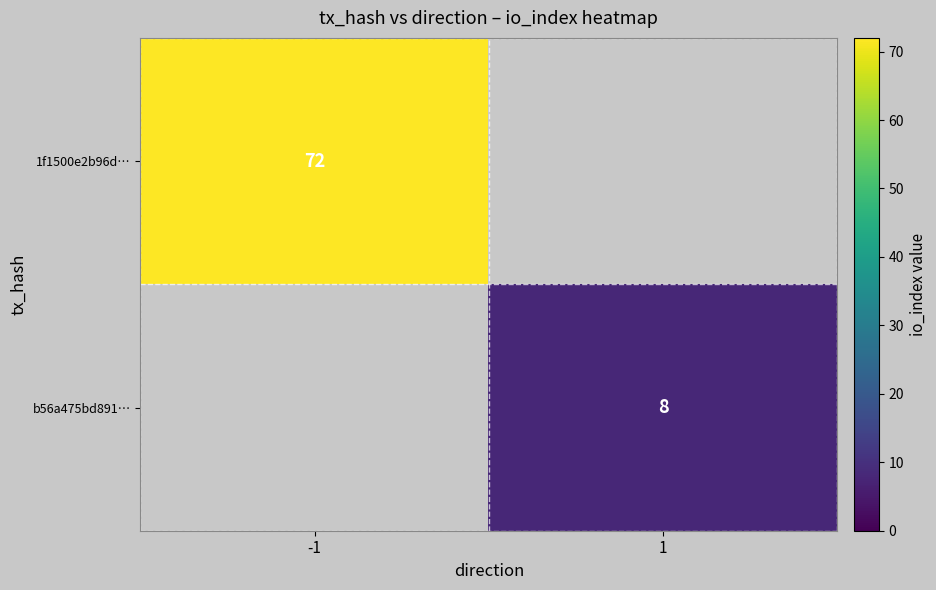

The b56a475bd891… series shows 8 at 1. True or false?

True